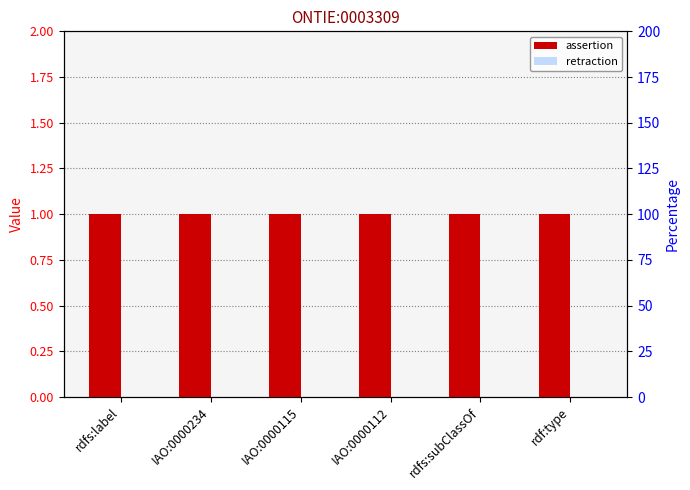

At how many categories does at least one series exceed 0?

6